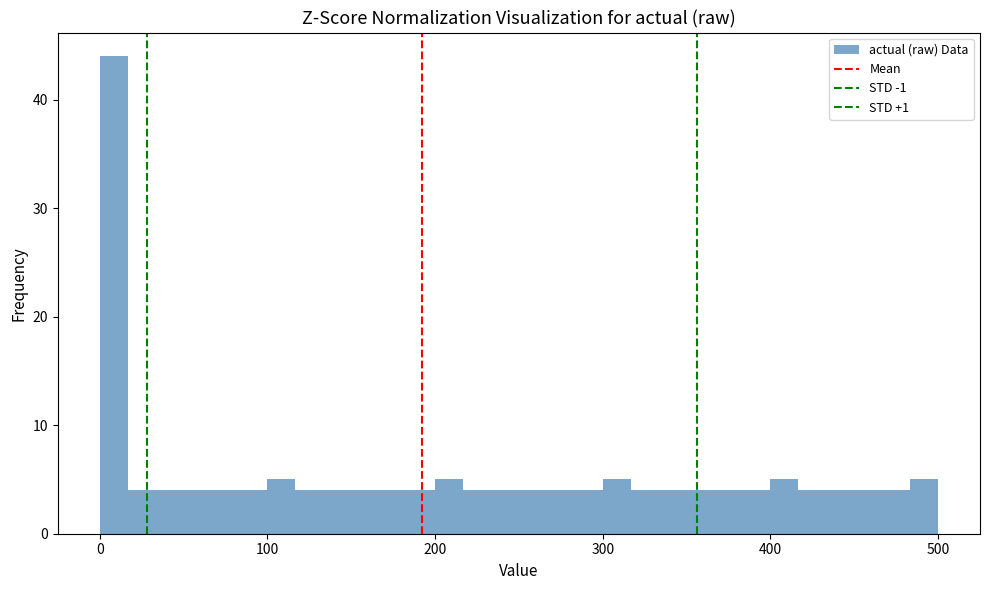

Read against the x-axis, roughly where is the centre of the tallest bar?

10